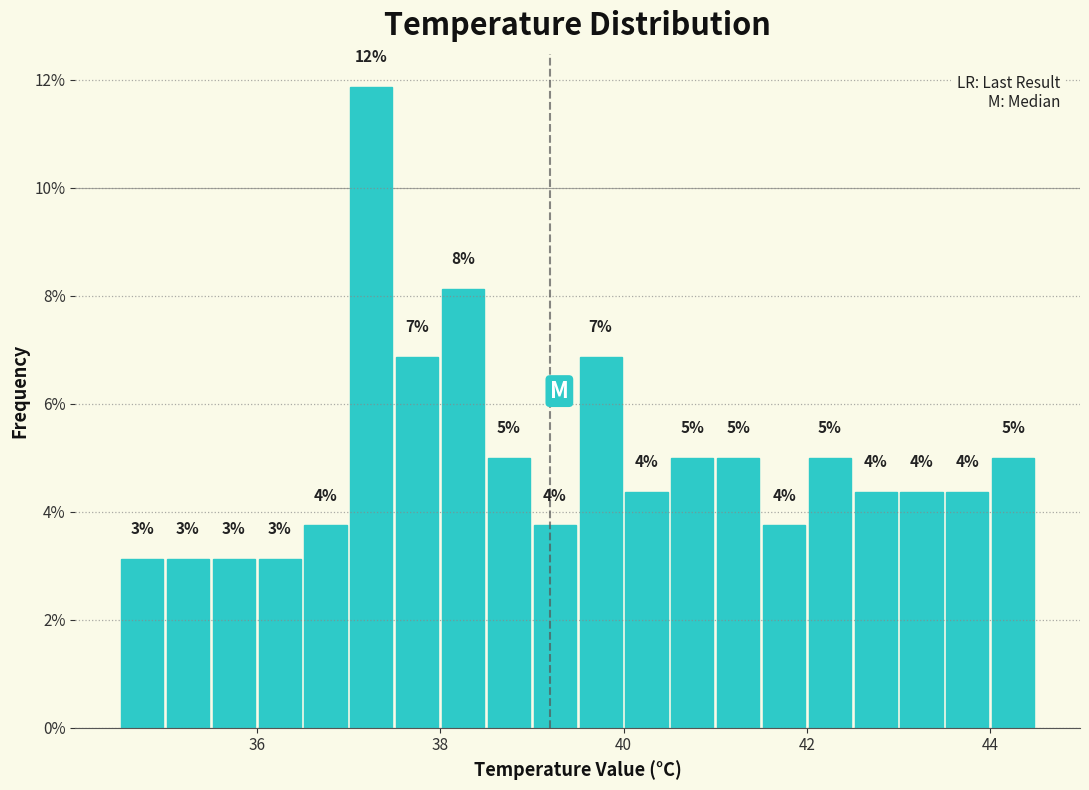

Read against the x-axis, roughly where is the centre of the tallest bar?

37.2